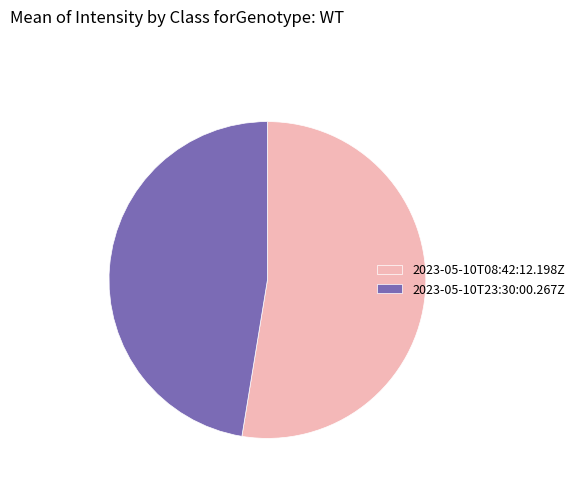

Which slice is the largest?

2023-05-10T08:42:12.198Z